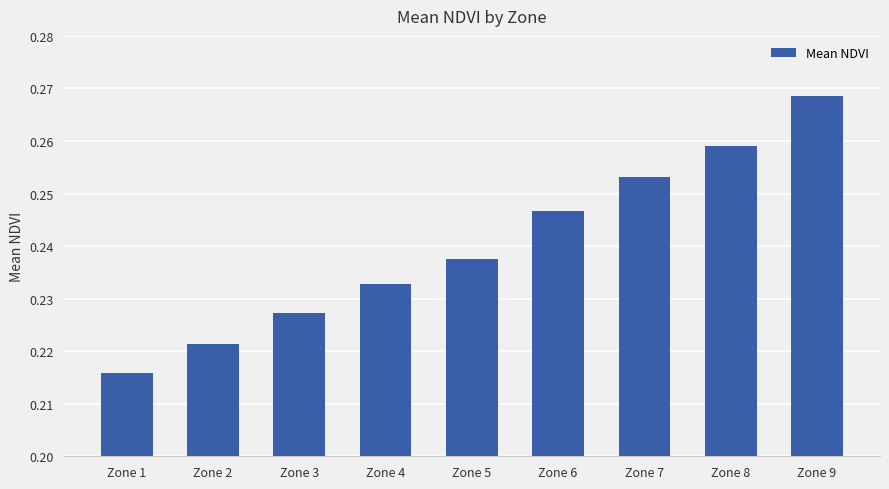

Where is the data nearest to the value 0?

Zone 1